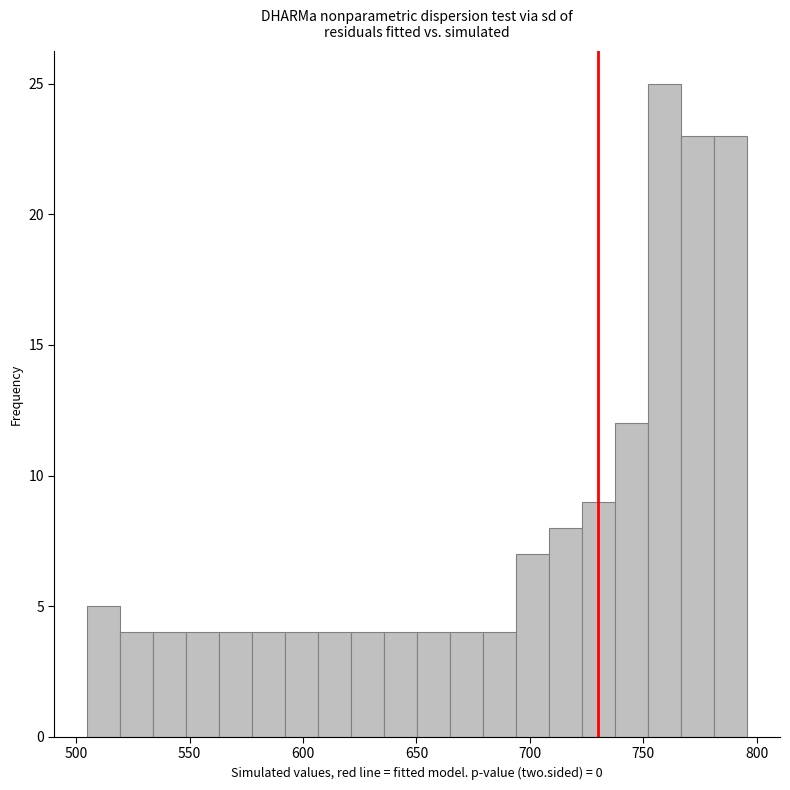

Around what value on the x-axis is the tallest bar? Give the approximate position of its centre, as read against the axis.

760